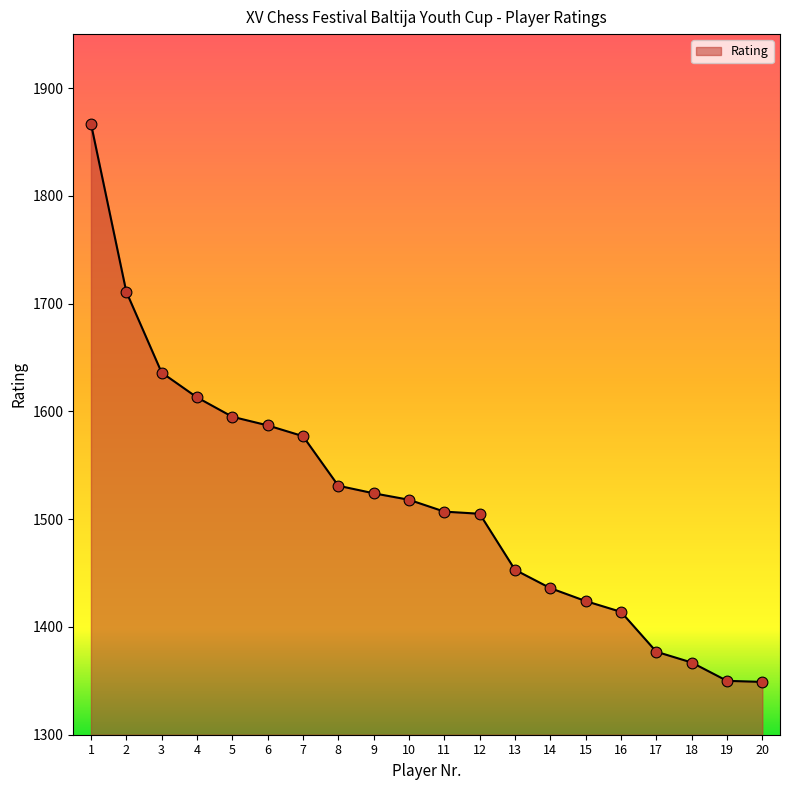

What is the ratio of the value at 14 to the value at 3?

0.9